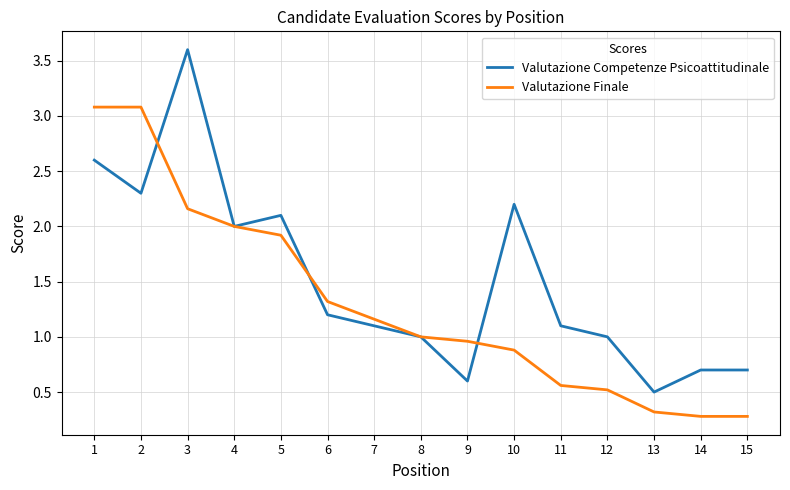

What is the difference between the Valutazione Competenze Psicoattitudinale values at 14 and 5?

1.4